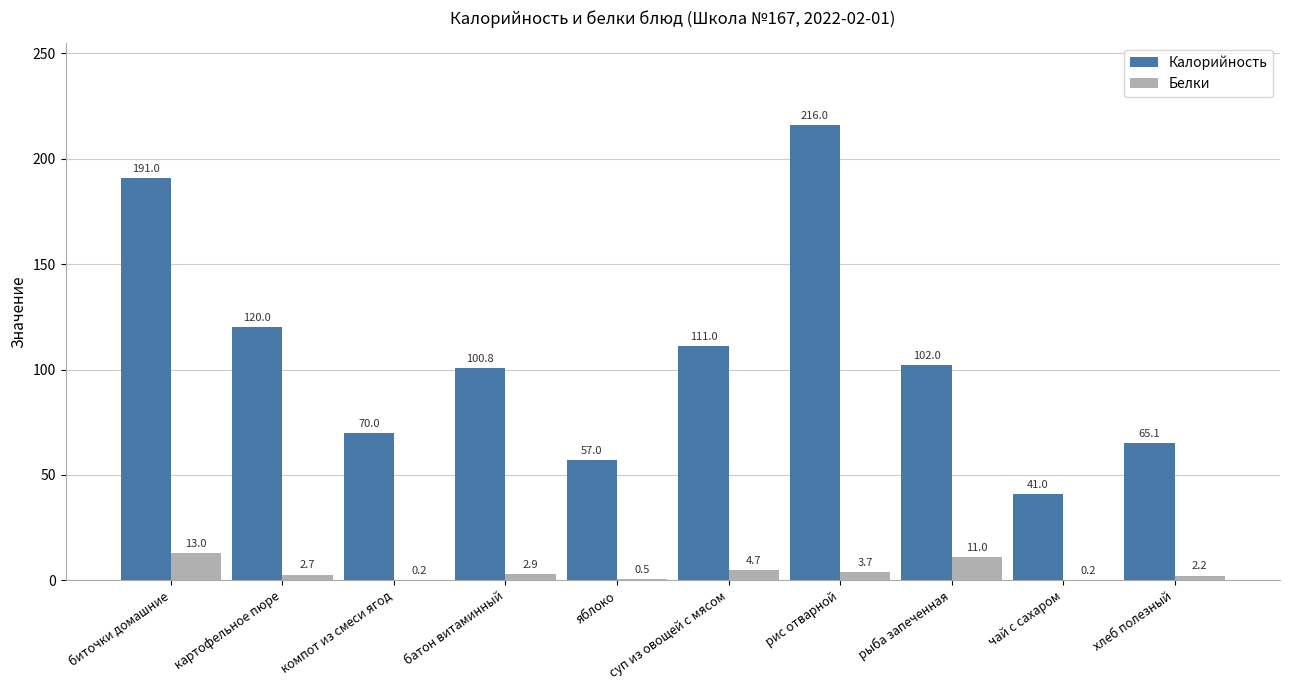

What is the approximate value of Калорийность at биточки домашние?

191.0